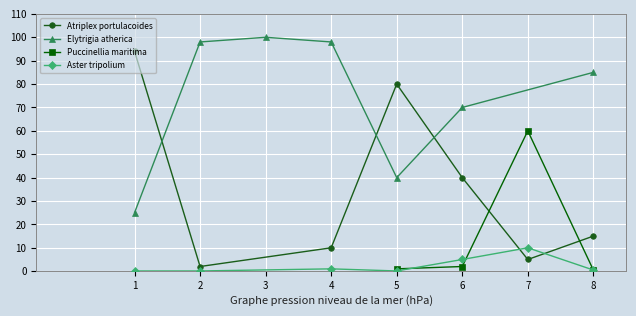

At which category does Atriplex portulacoides reach its first local peak?

5